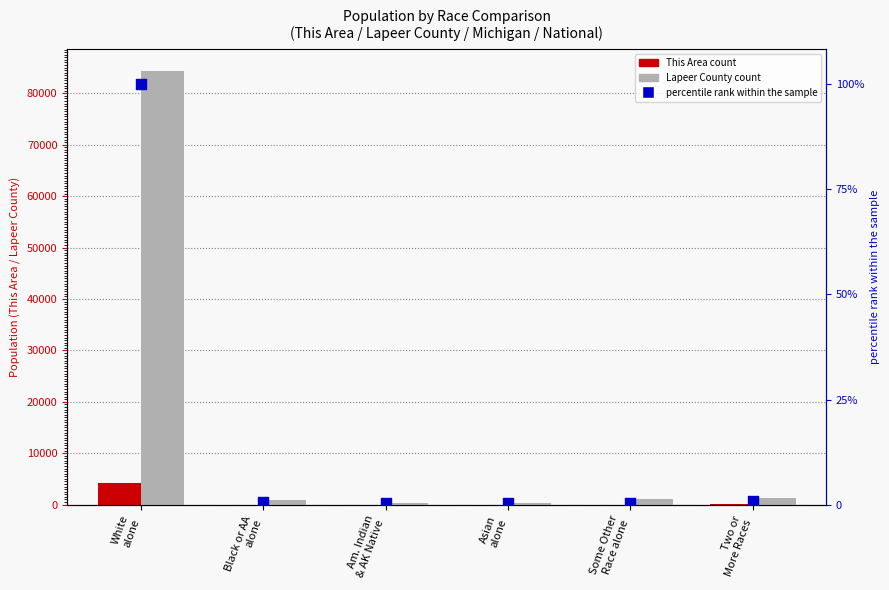

Which series reaches the minimum Y coordinate?

This Area